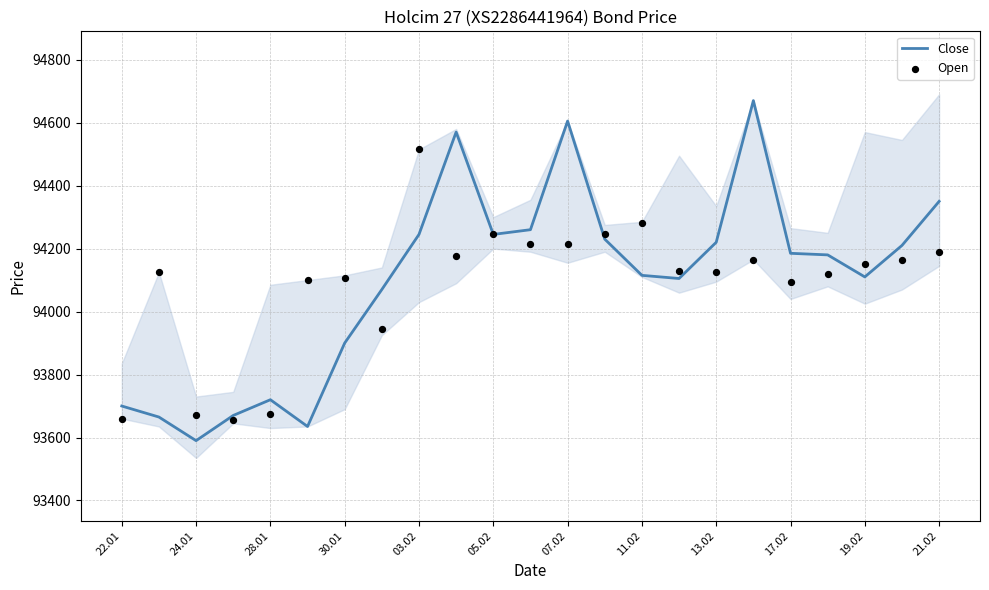

What is the minimum value for Close?

93590